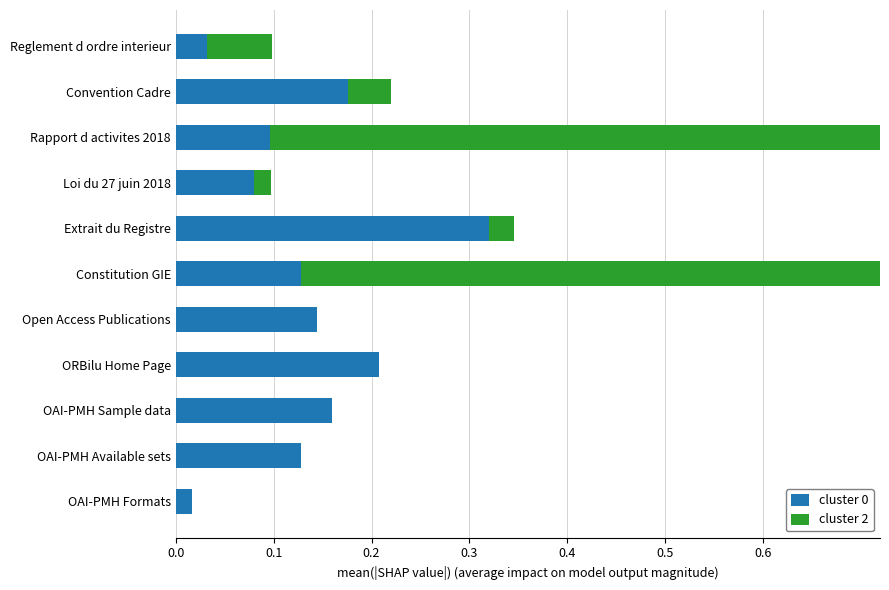

Does the chart contain any negative values?

No